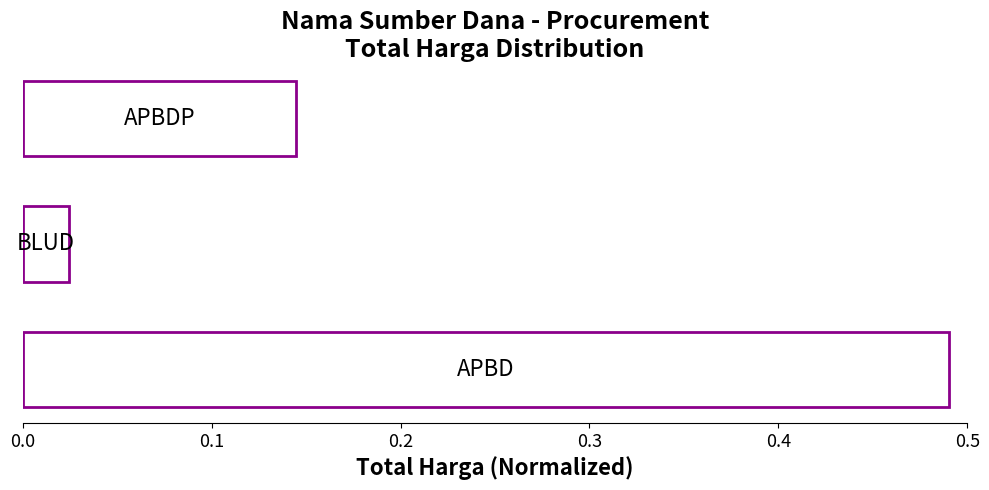

What is the difference between the maximum and second lowest values?

0.3